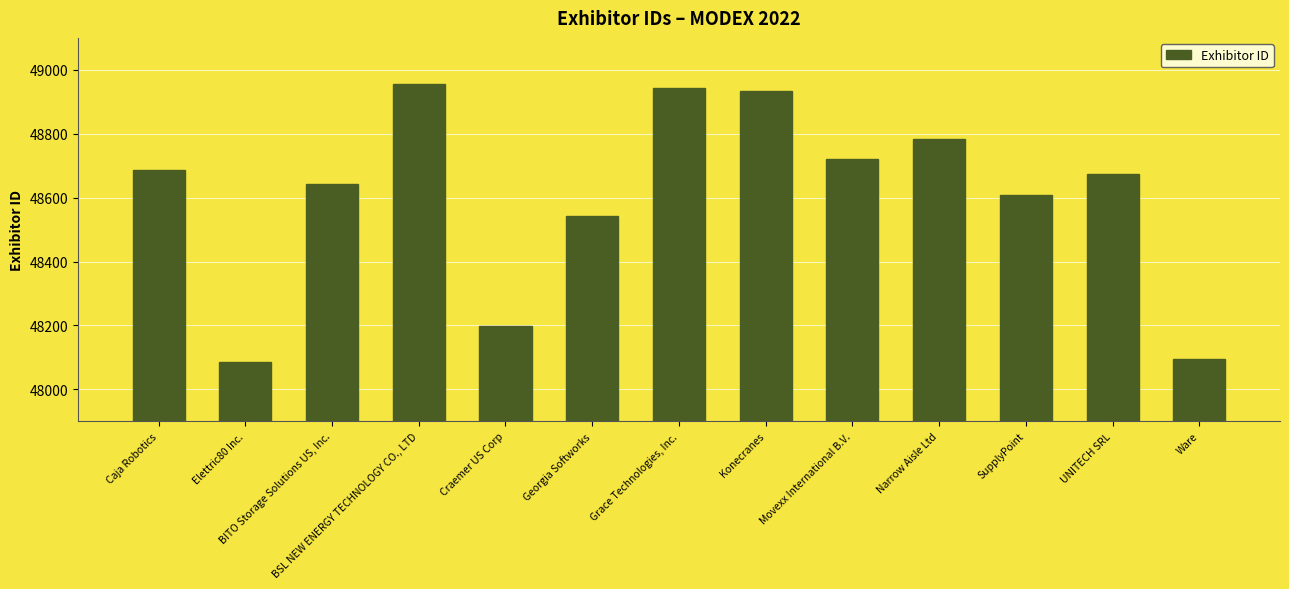

What is the maximum value shown in the chart?

48955